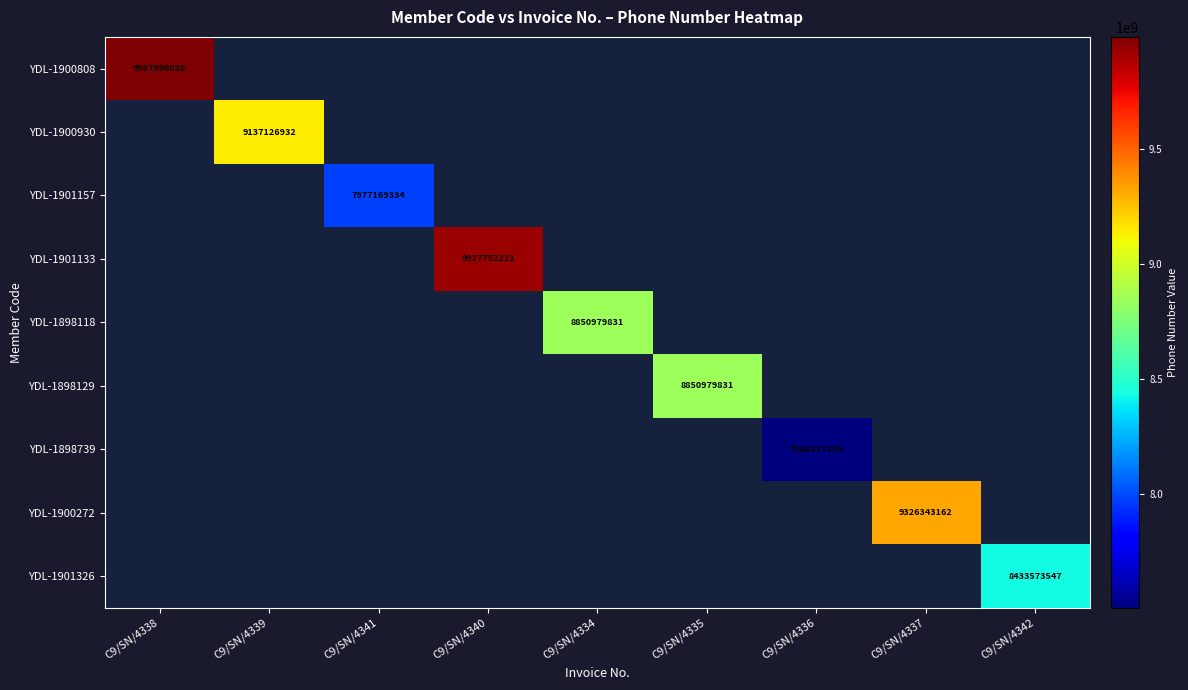

True or false: YDL-1901133 has a value of 6611341219.9 at C9/SN/4340.

False